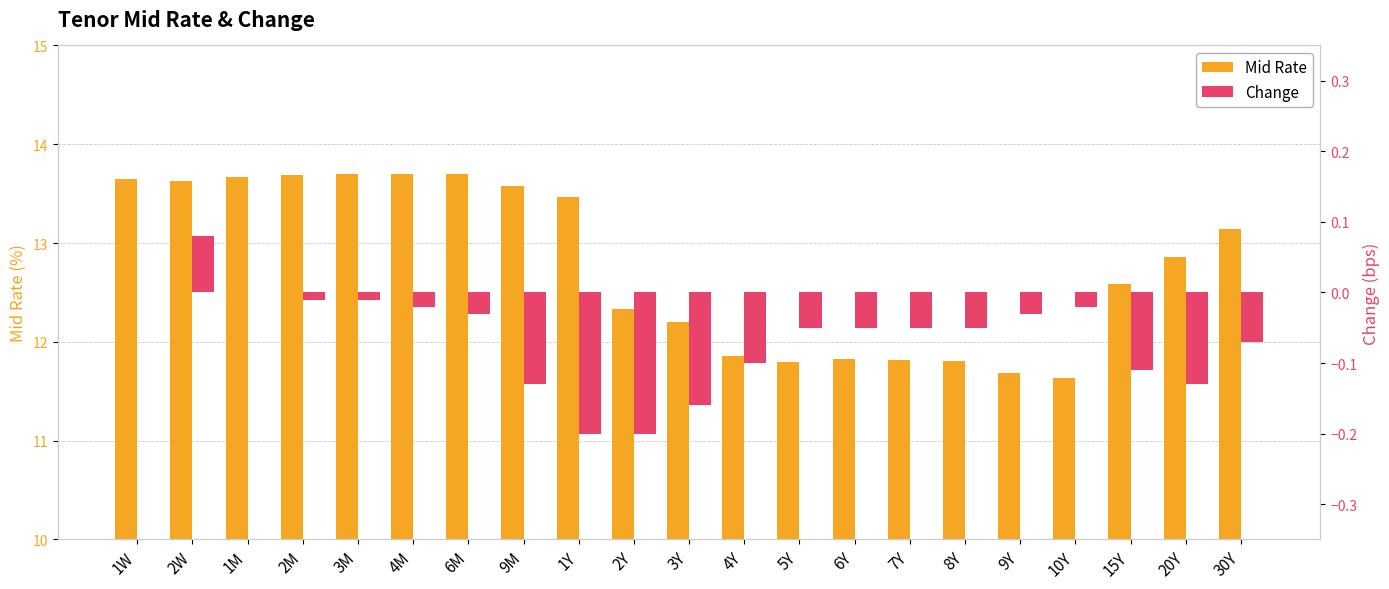

Reading left to right, extract all data points from this chart.

Mid Rate: 13.7	13.6	13.7	13.7	13.7	13.7	13.7	13.6	13.5	12.3	12.2	11.9	11.8	11.8	11.8	11.8	11.7	11.6	12.6	12.9	13.1
Change: 0.0	0.1	0.0	-0.0	-0.0	-0.0	-0.0	-0.1	-0.2	-0.2	-0.2	-0.1	-0.1	-0.1	-0.1	-0.1	-0.0	-0.0	-0.1	-0.1	-0.1